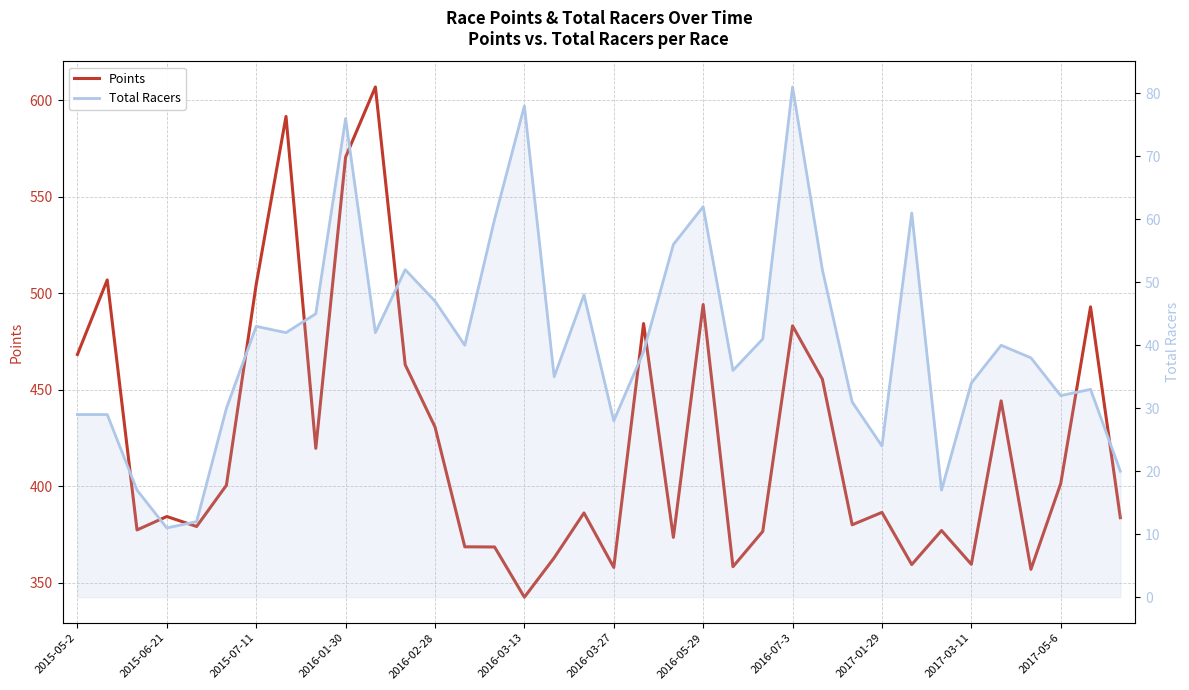

Does the chart have visible grid lines?

Yes